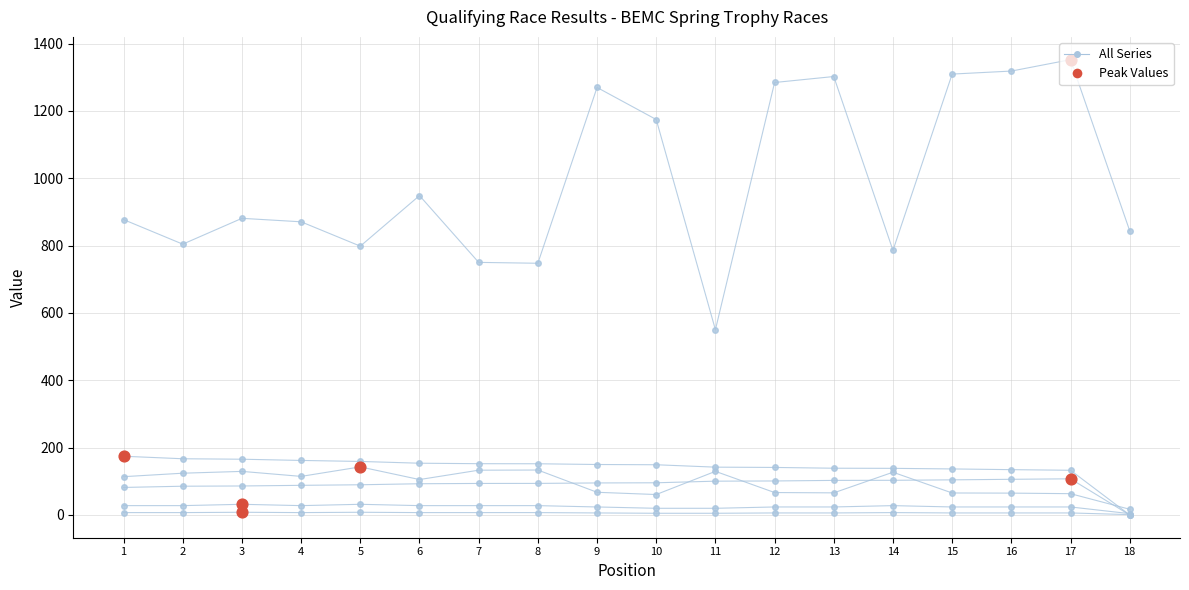

How many lines are shown in the chart?

6